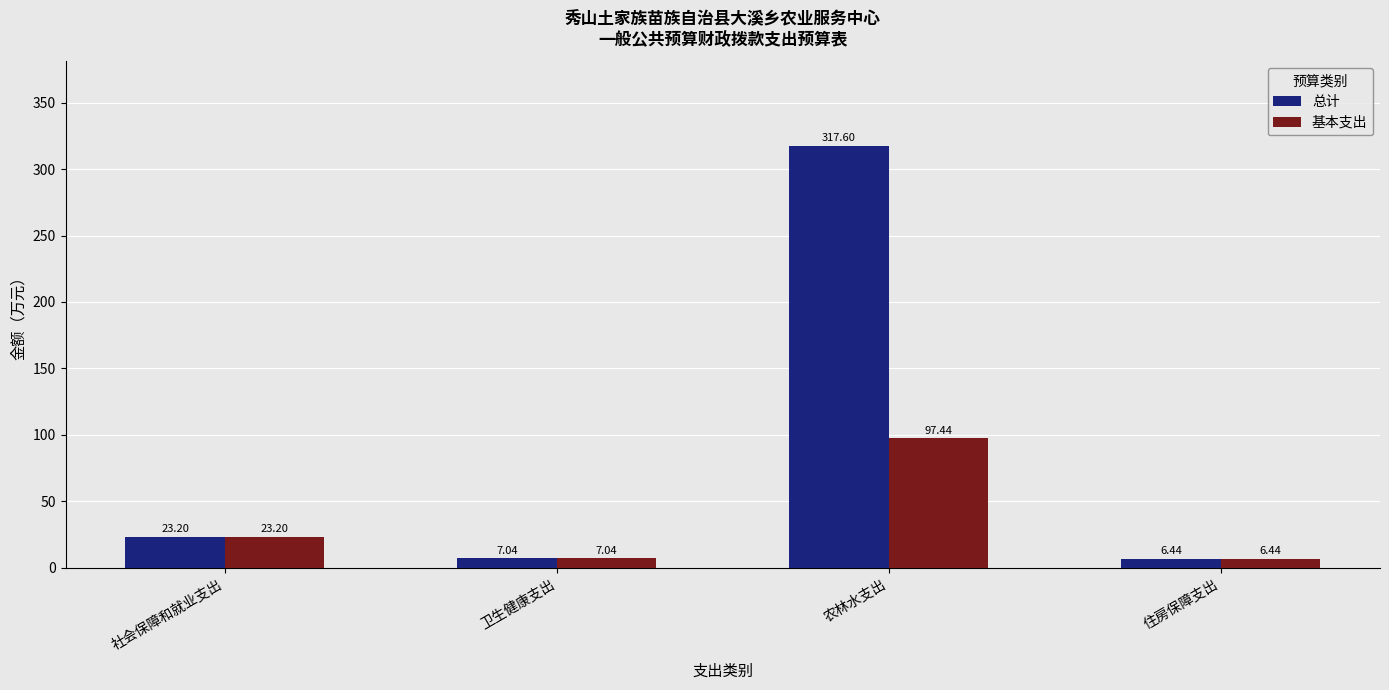

What are all the series names shown in the legend?

总计, 基本支出